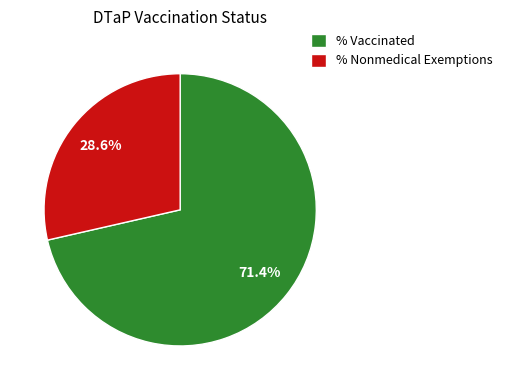

Which category has the biggest portion of the pie?

% Vaccinated